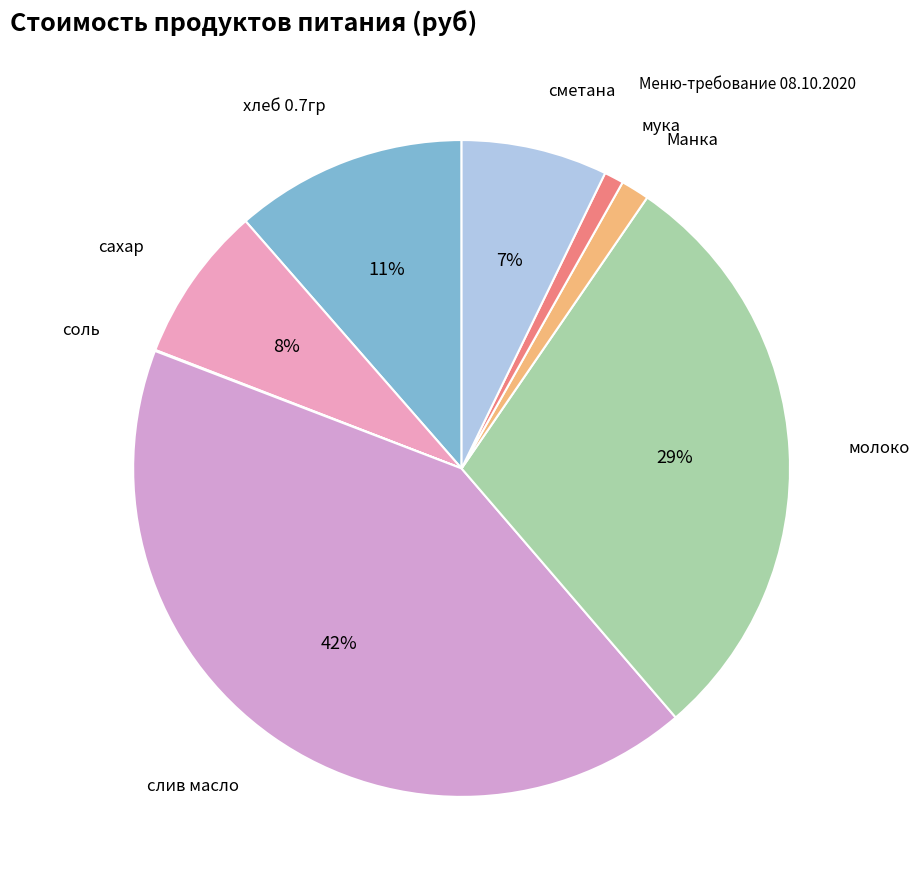

Which has a higher value, мука or молоко?

молоко